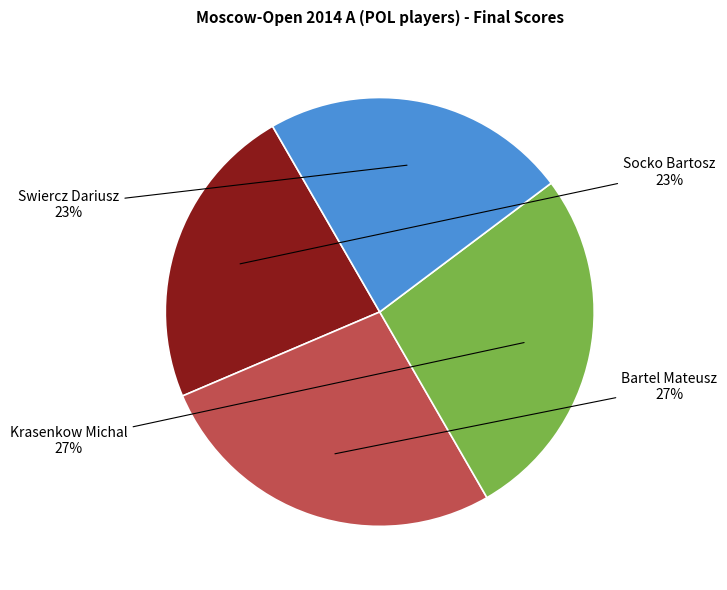

Do Swiercz Dariusz and Socko Bartosz together represent more than half of the pie?

No